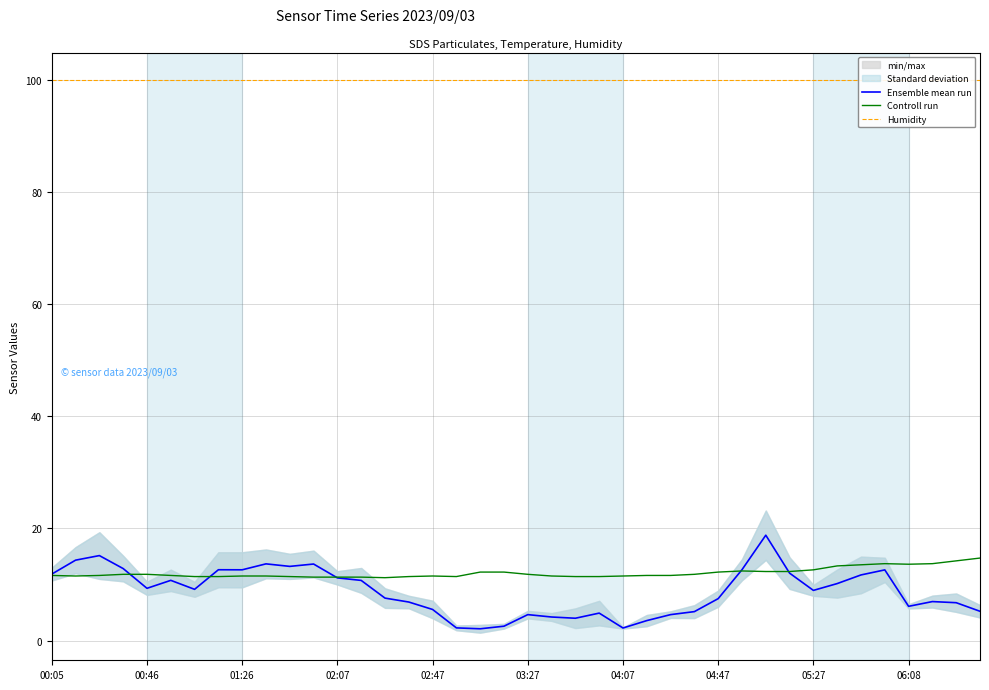

The value of Ensemble mean run at 01:26 is 20.1. True or false?

False